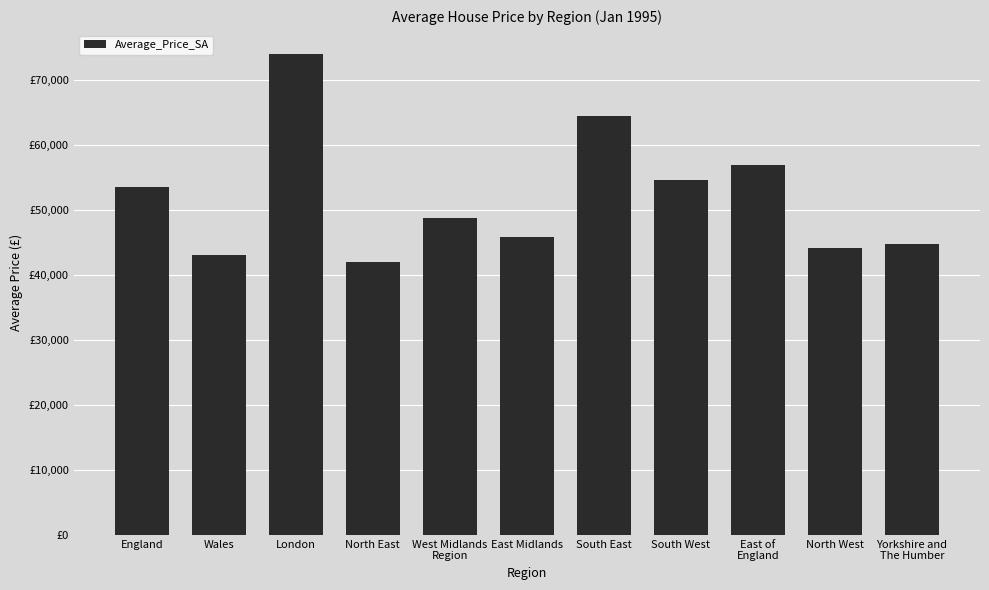

Are the bars horizontal?

No